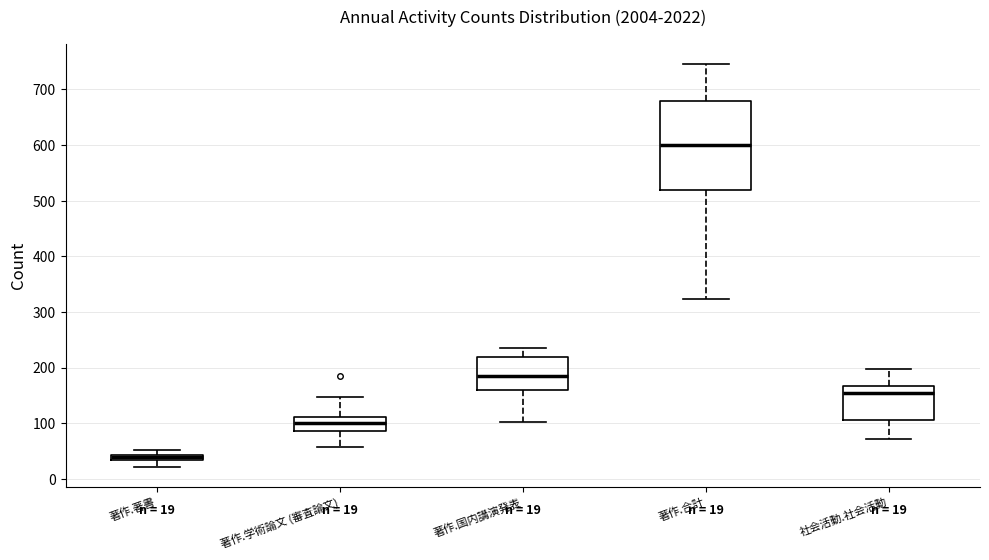

Comparing the boxes themselves (not the whiskers), which one is the tallest?

著作.合計